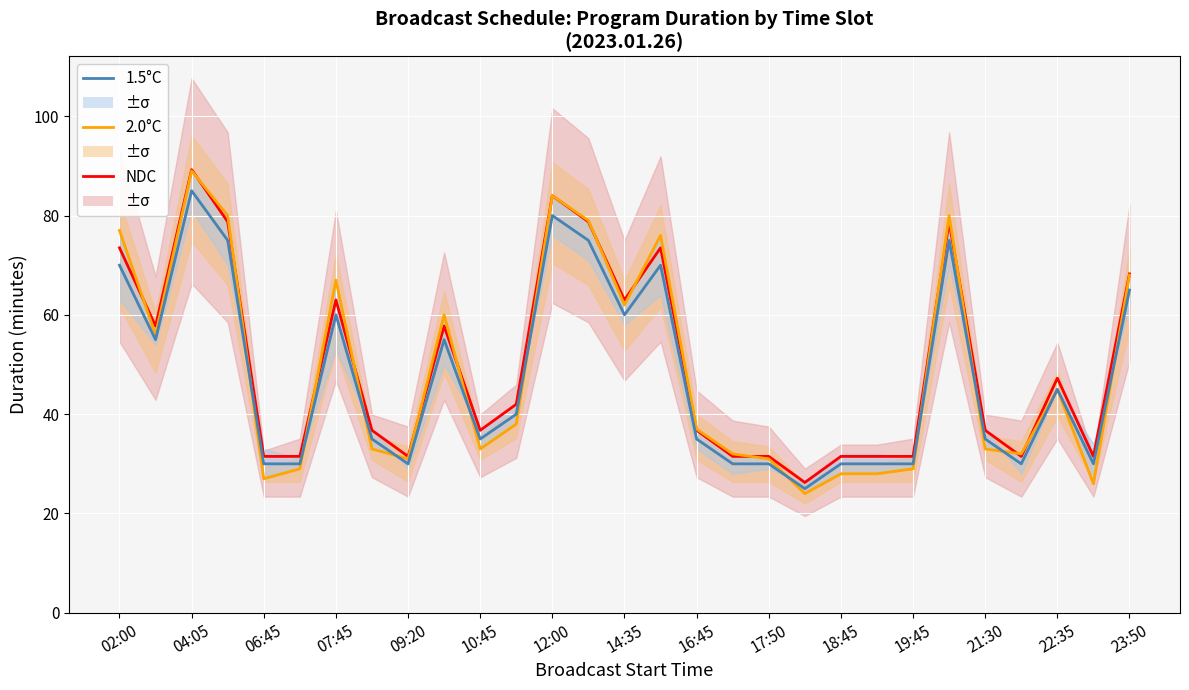

How many times do NDC and 2.0°C cross each other?

14